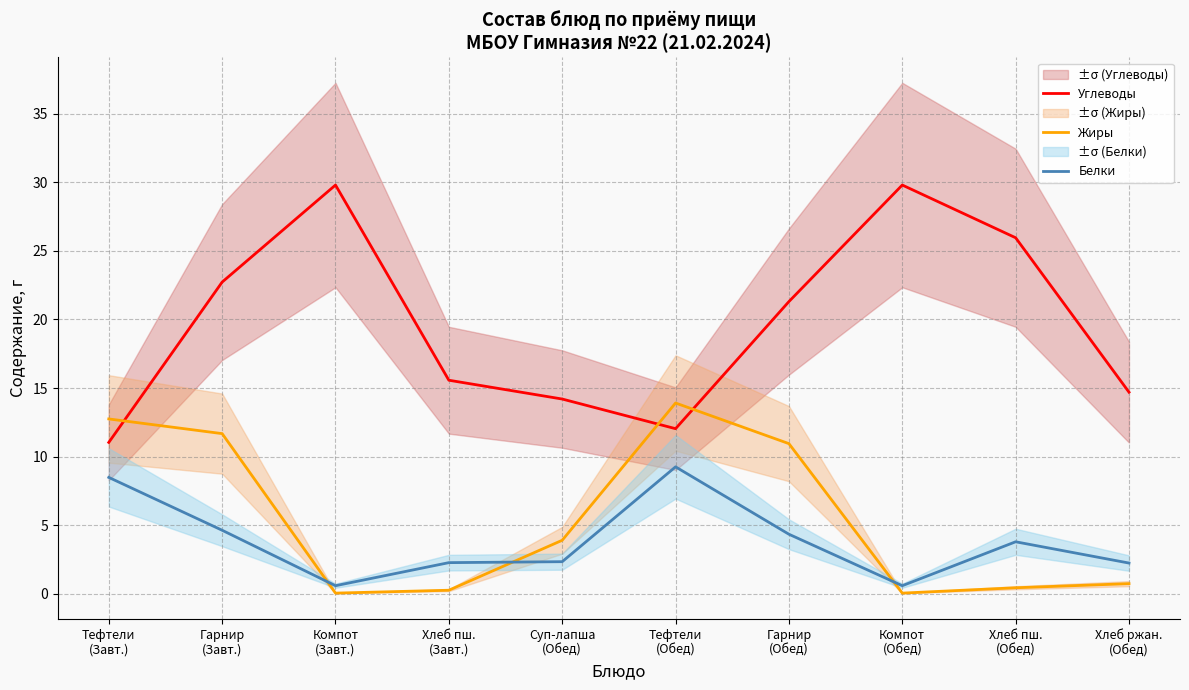

What is the label of the 10th point from the right?

Тефтели
(Завт.)